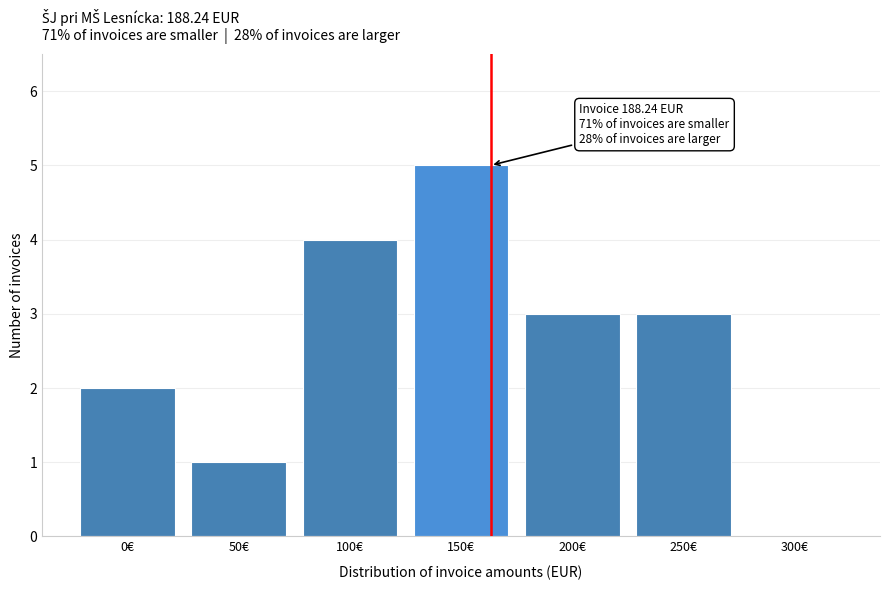

Reading right to left, list all the values displayed in this chart.

300€=0	250€=3	200€=3	150€=5	100€=4	50€=1	0€=2